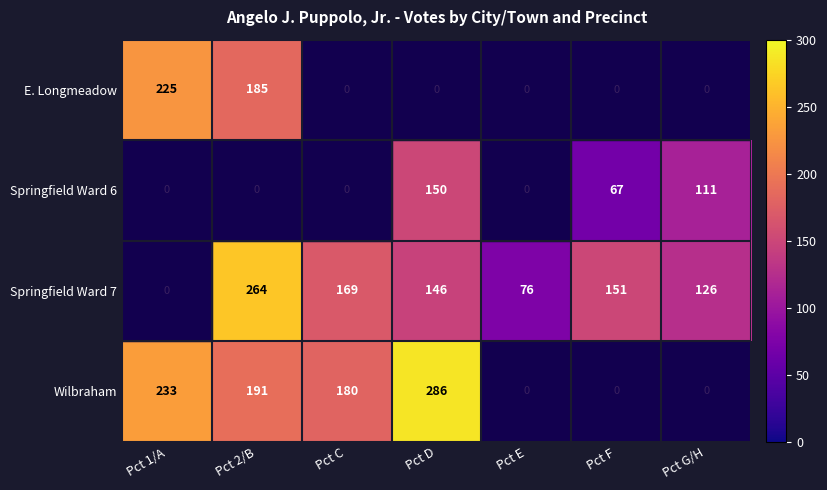

Between Pct E and Pct 2/B, which is larger?

Pct 2/B